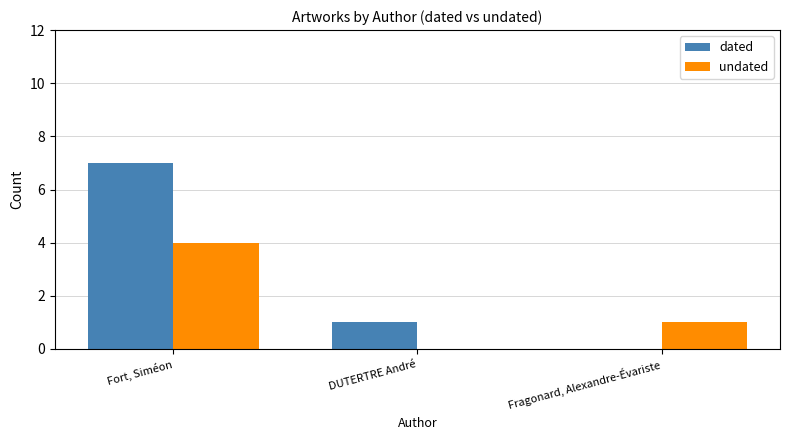

Where is dated nearest to the value 3?

DUTERTRE André